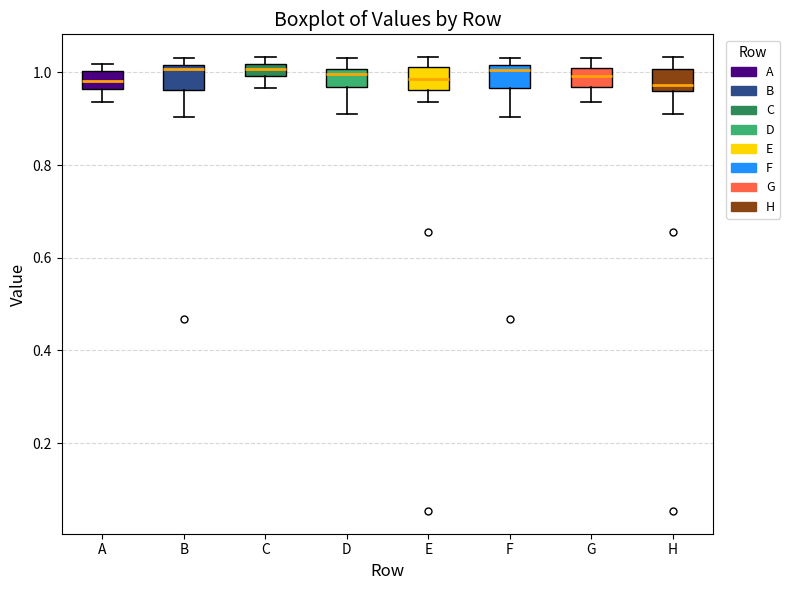

Where does the lower whisker of the box for G end on the y-axis? The values are not printed on the chart, so give them approximately, as read against the axis.

0.94